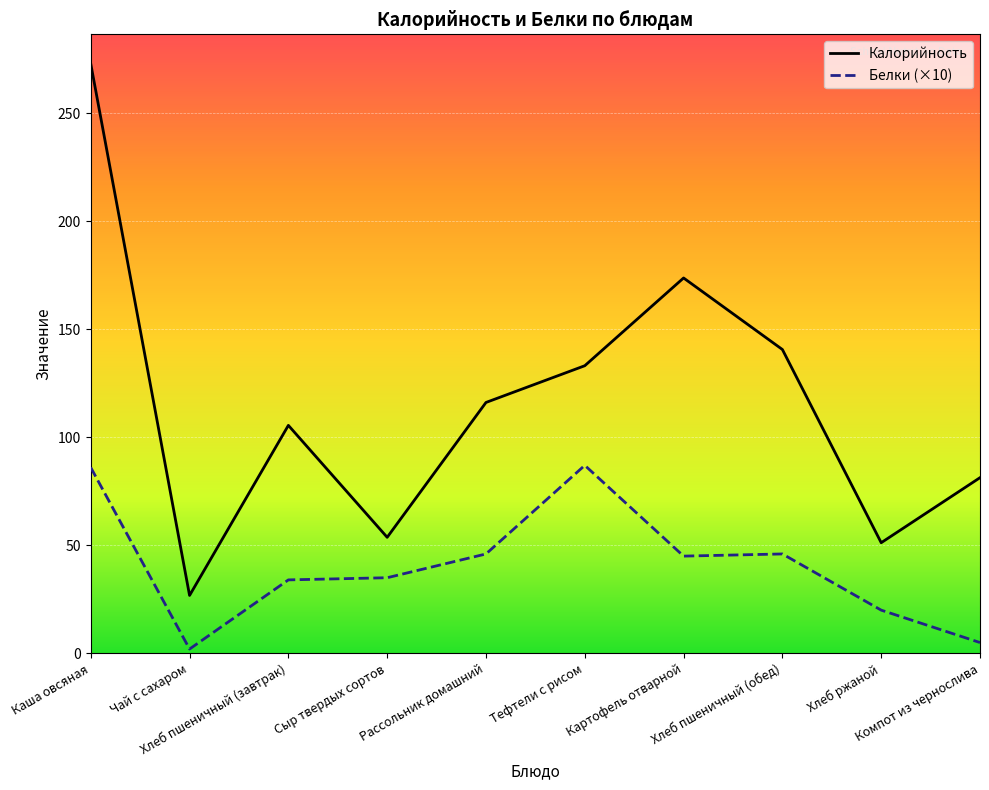

True or false: Белки (×10) and Калорийность cross at least once.

False